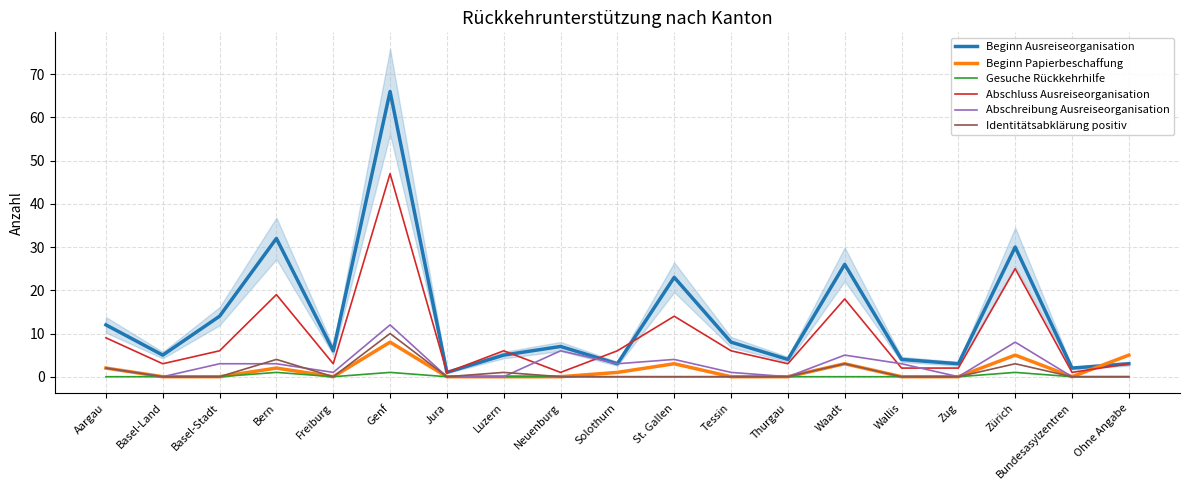

True or false: Gesuche Rückkehrhilfe and Beginn Papierbeschaffung intersect in this chart.

False